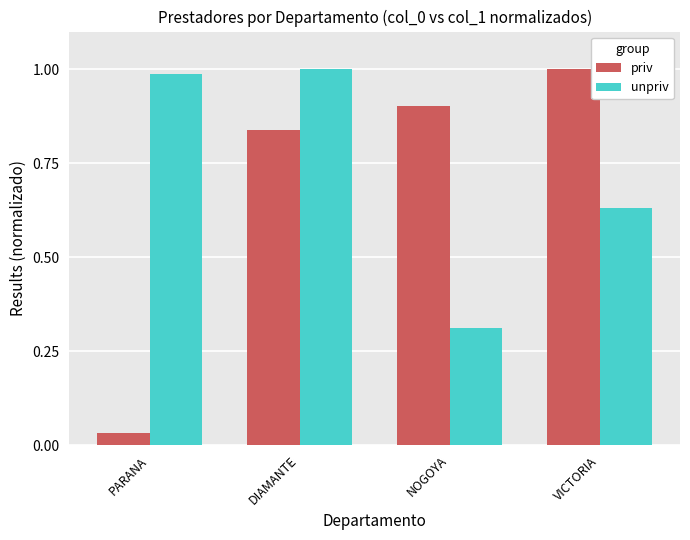

Which series has the largest range (max minus min)?

priv